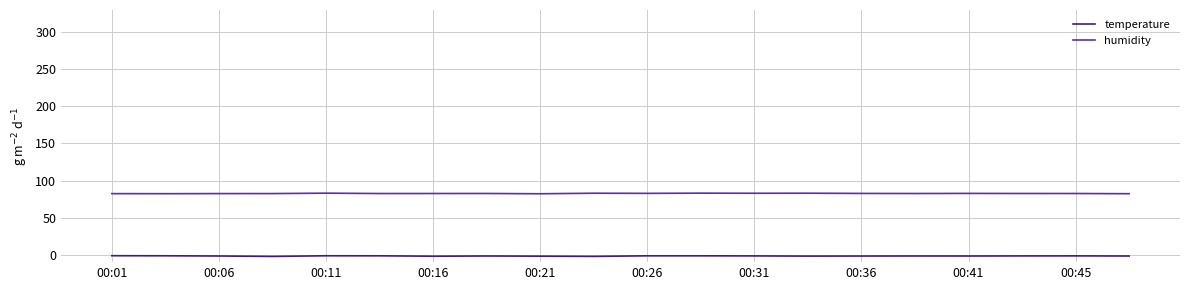

Rank the series by their average value, from highest to lowest.

humidity, temperature